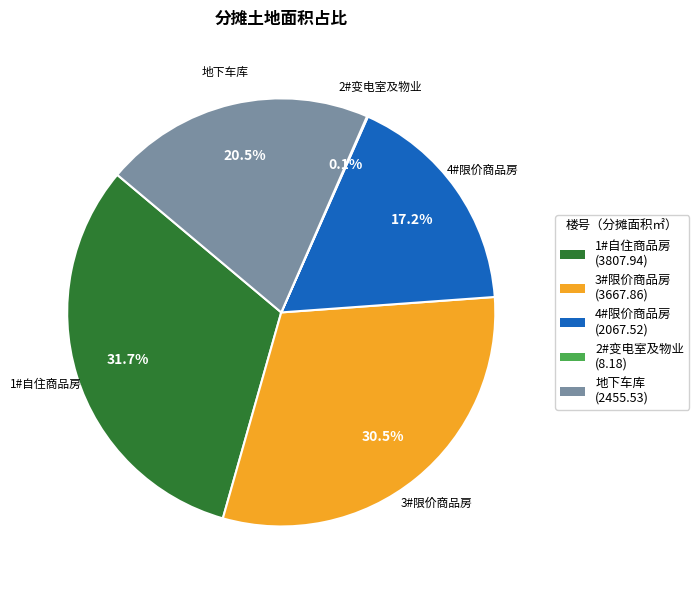

Approximately how many times larger is the value at 地下车库 compared to 3#限价商品房?

0.7